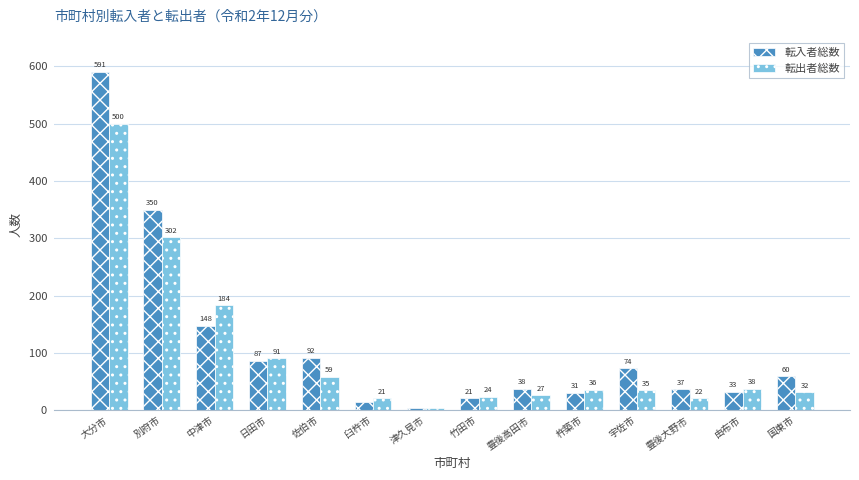

Reading left to right, extract all data points from this chart.

転入者総数: 大分市=591	別府市=350	中津市=148	日田市=87	佐伯市=92	臼杵市=15	津久見市=4	竹田市=21	豊後高田市=38	杵築市=31	宇佐市=74	豊後大野市=37	由布市=33	国東市=60
転出者総数: 大分市=500	別府市=302	中津市=184	日田市=91	佐伯市=59	臼杵市=21	津久見市=5	竹田市=24	豊後高田市=27	杵築市=36	宇佐市=35	豊後大野市=22	由布市=38	国東市=32